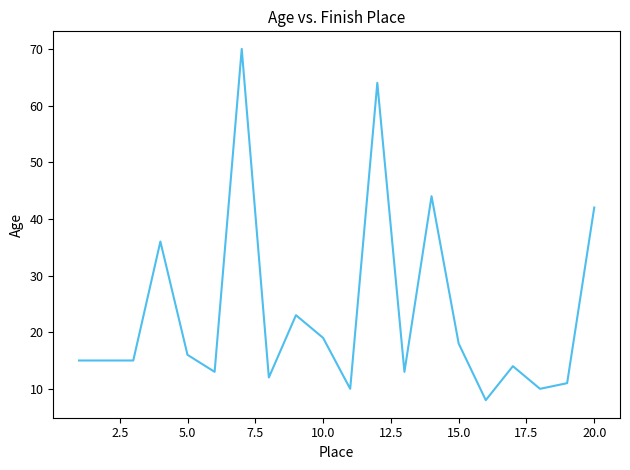

What is the maximum value shown in the chart?

70